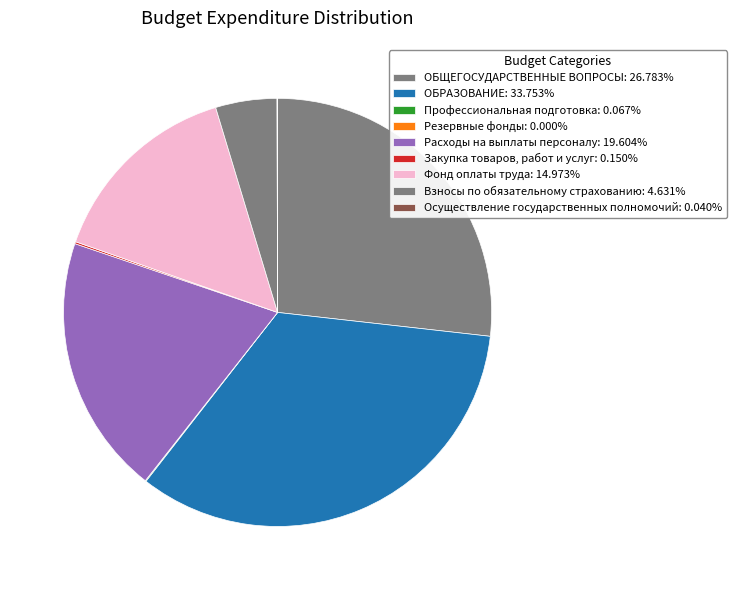

Which category has the smallest portion of the pie?

Резервные фонды